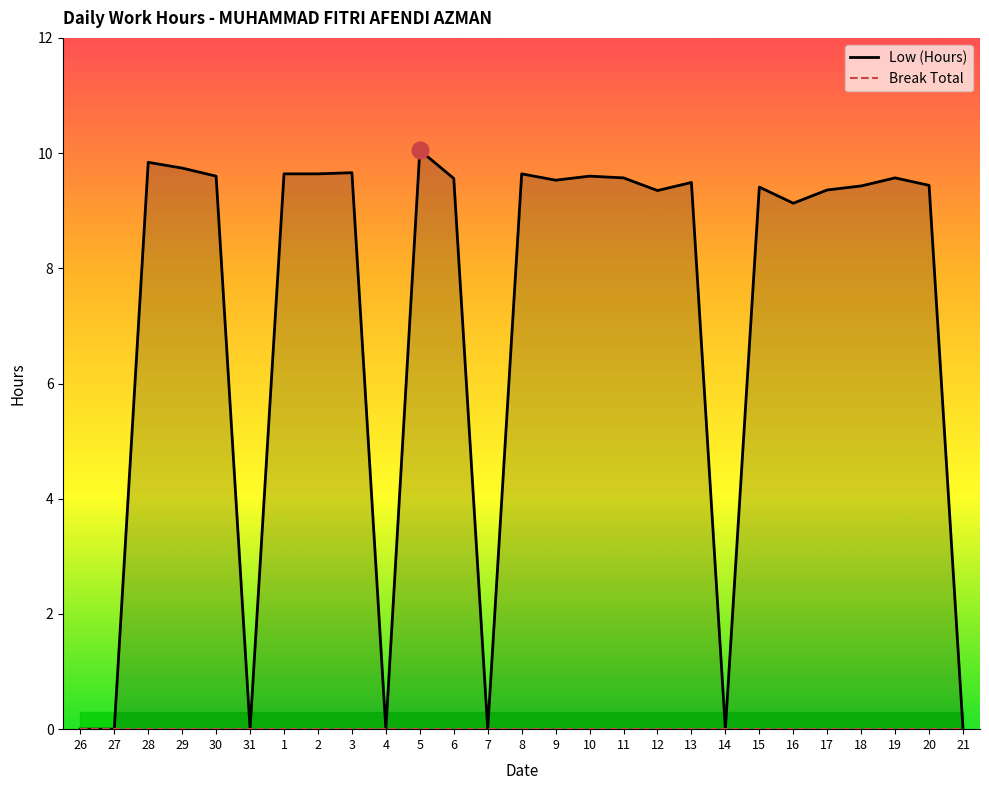

What is the difference between the highest and lowest values at 8?

9.6